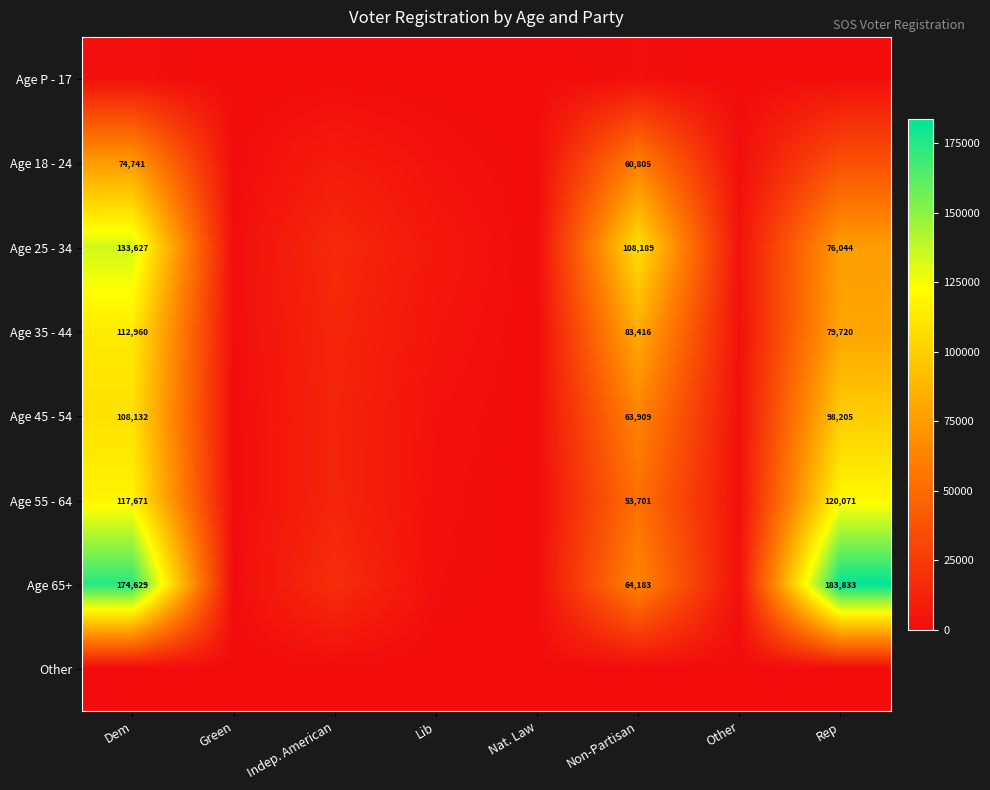

What is the difference between the Age 18 - 24 values at Dem and Non-Partisan?

13936